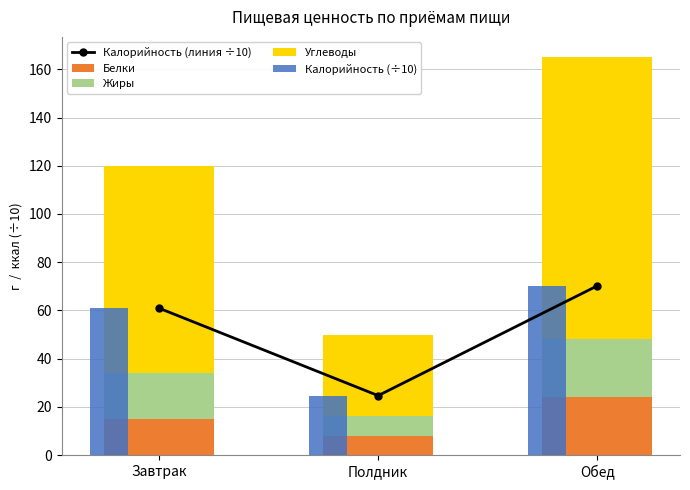

Rank the series at Обед from highest to lowest value.

Углеводы, Калорийность (линия ÷10), Калорийность (÷10), Жиры, Белки